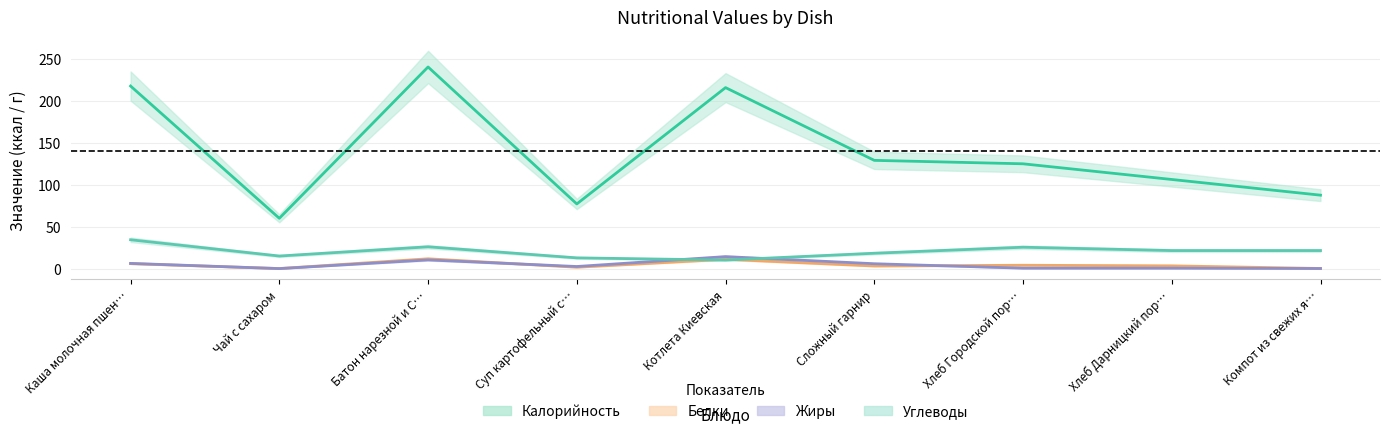

At how many categories does at least one series exceed 217?

2